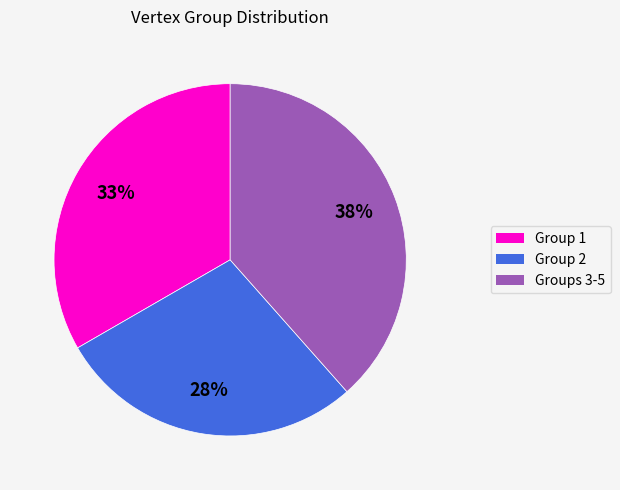

Is there a majority slice in this chart?

No